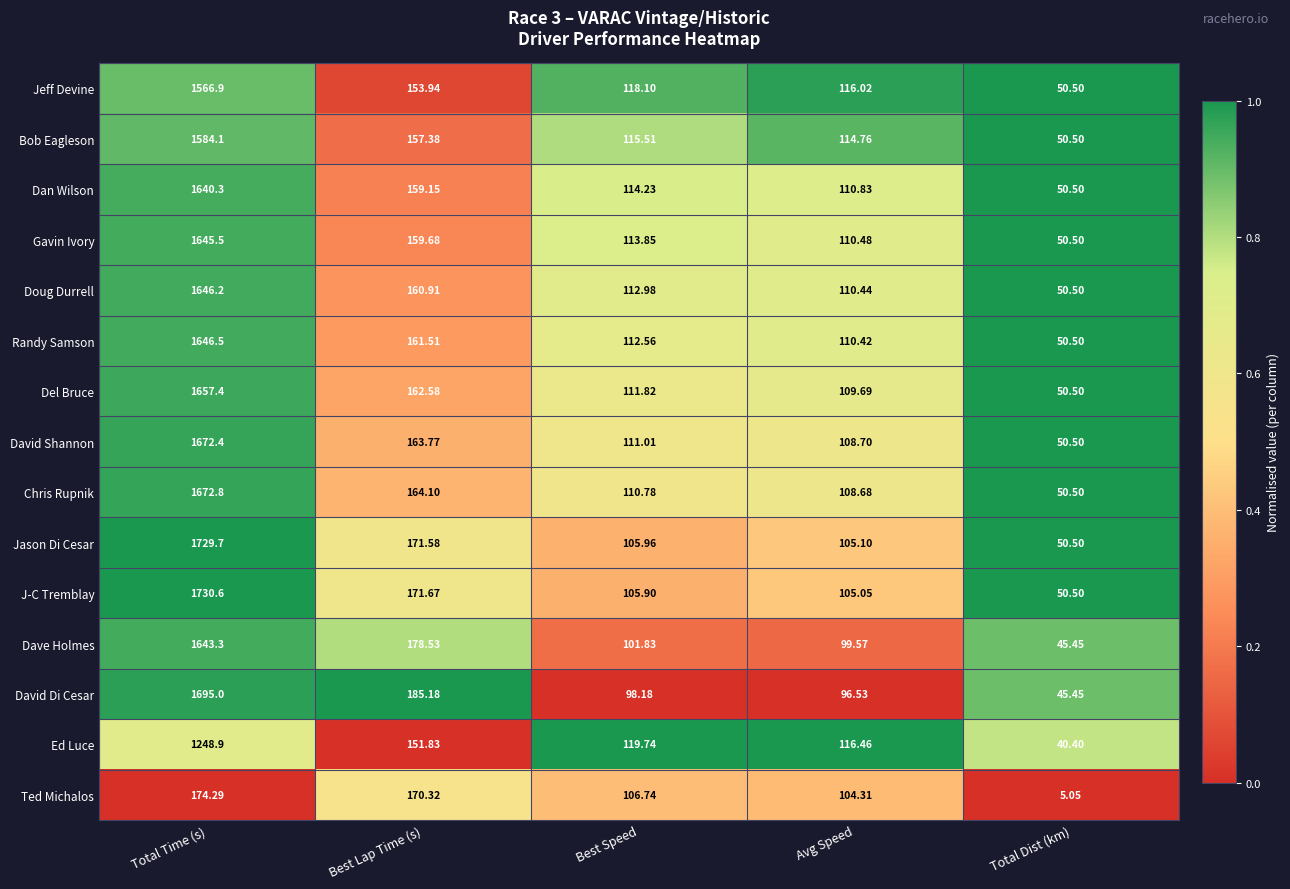

Rank the categories by David Di Cesar value from lowest to highest.

Total Dist (km), Avg Speed, Best Speed, Best Lap Time (s), Total Time (s)